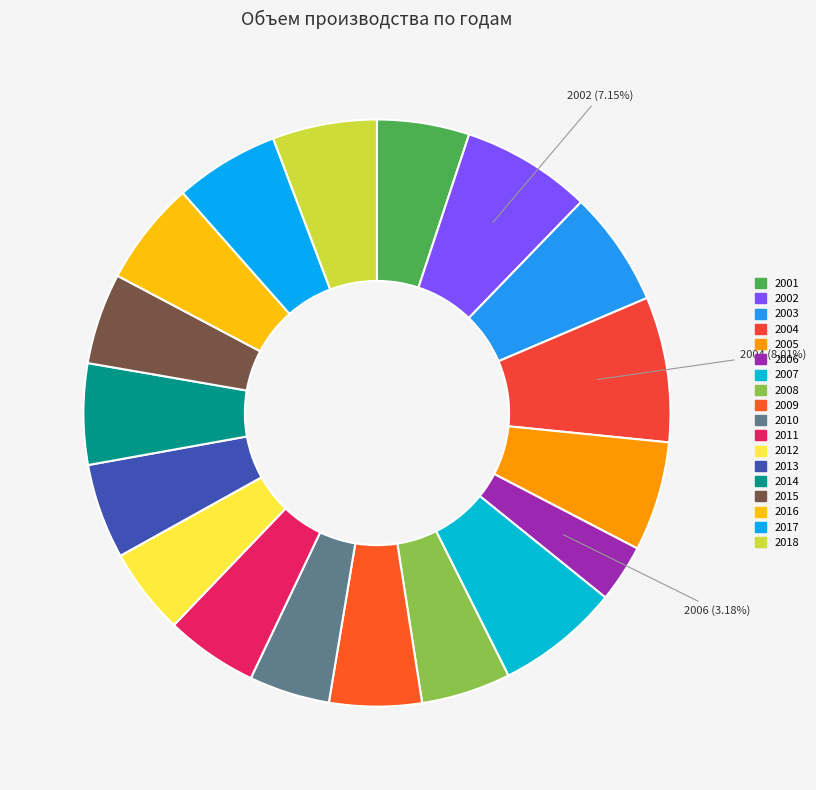

True or false: 2014 accounts for 13% of the total.

False